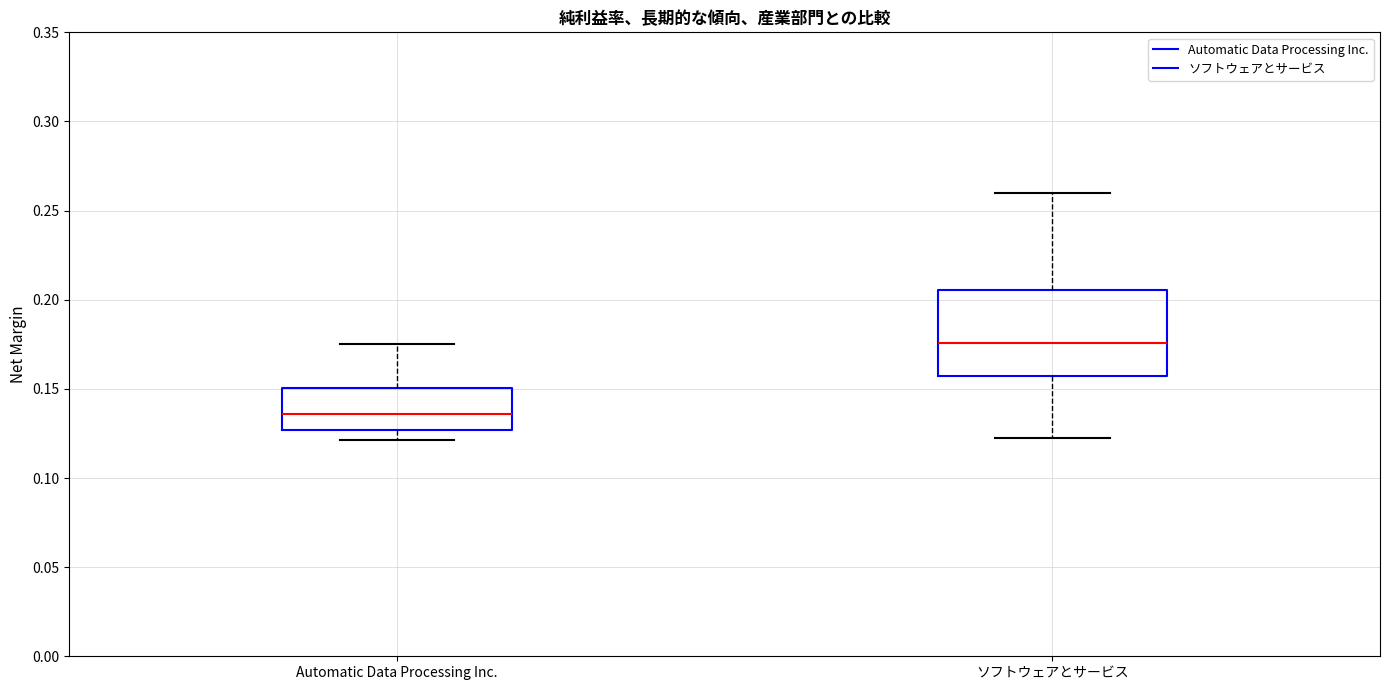

Which box has the lowest median line?

Automatic Data Processing Inc.